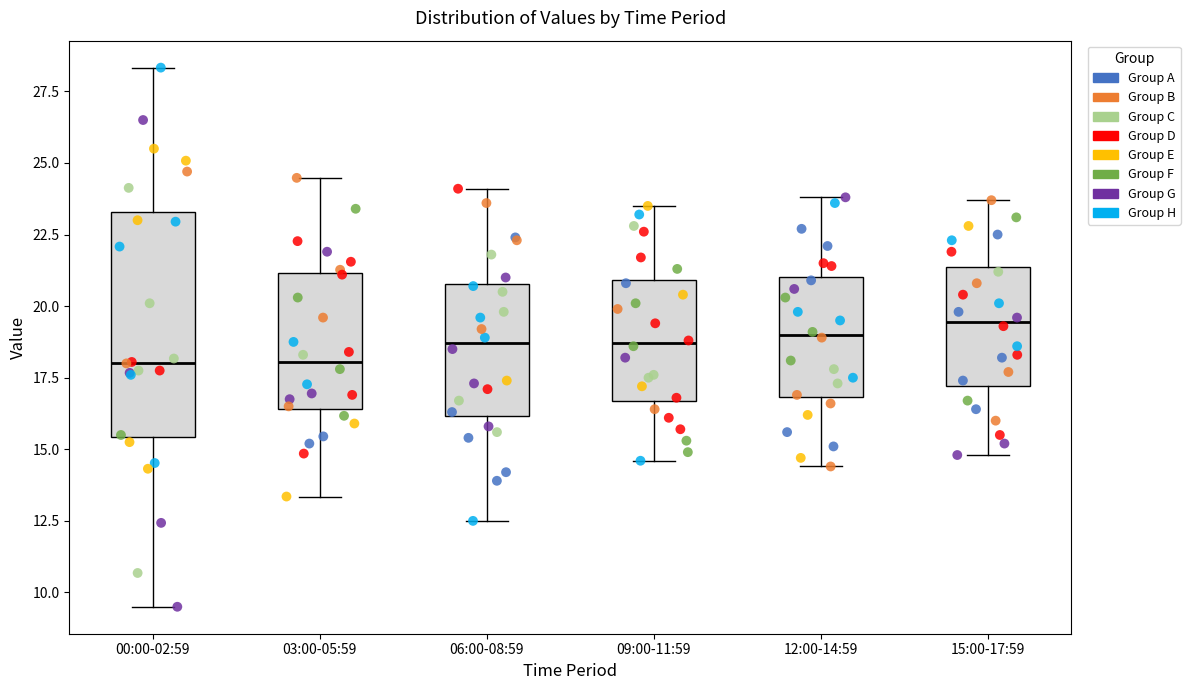

Where is the lower edge of the box for 09:00-11:59 on the y-axis? The values are not printed on the chart, so give them approximately, as read against the axis.

16.5